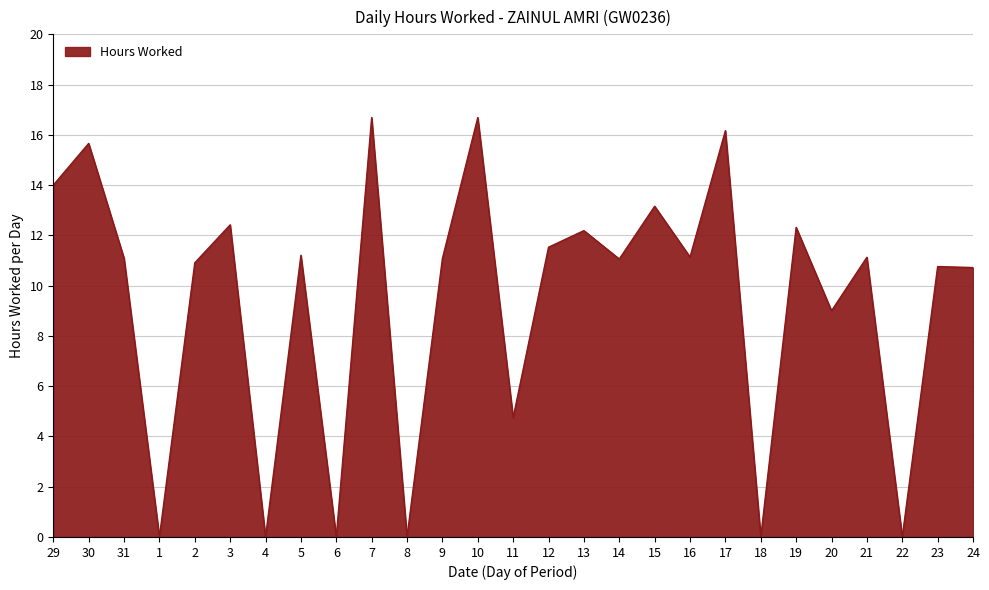

What position from the left is 5?

8